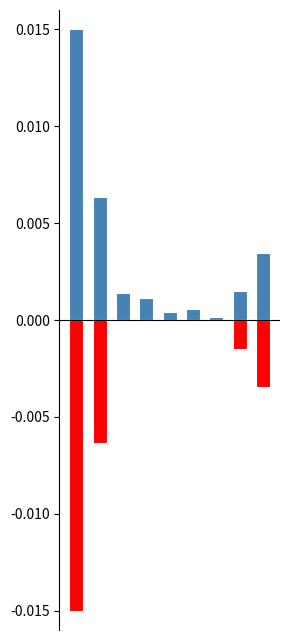

What are all the series names shown in the legend?

Coût estimé, Déficit budgétaire